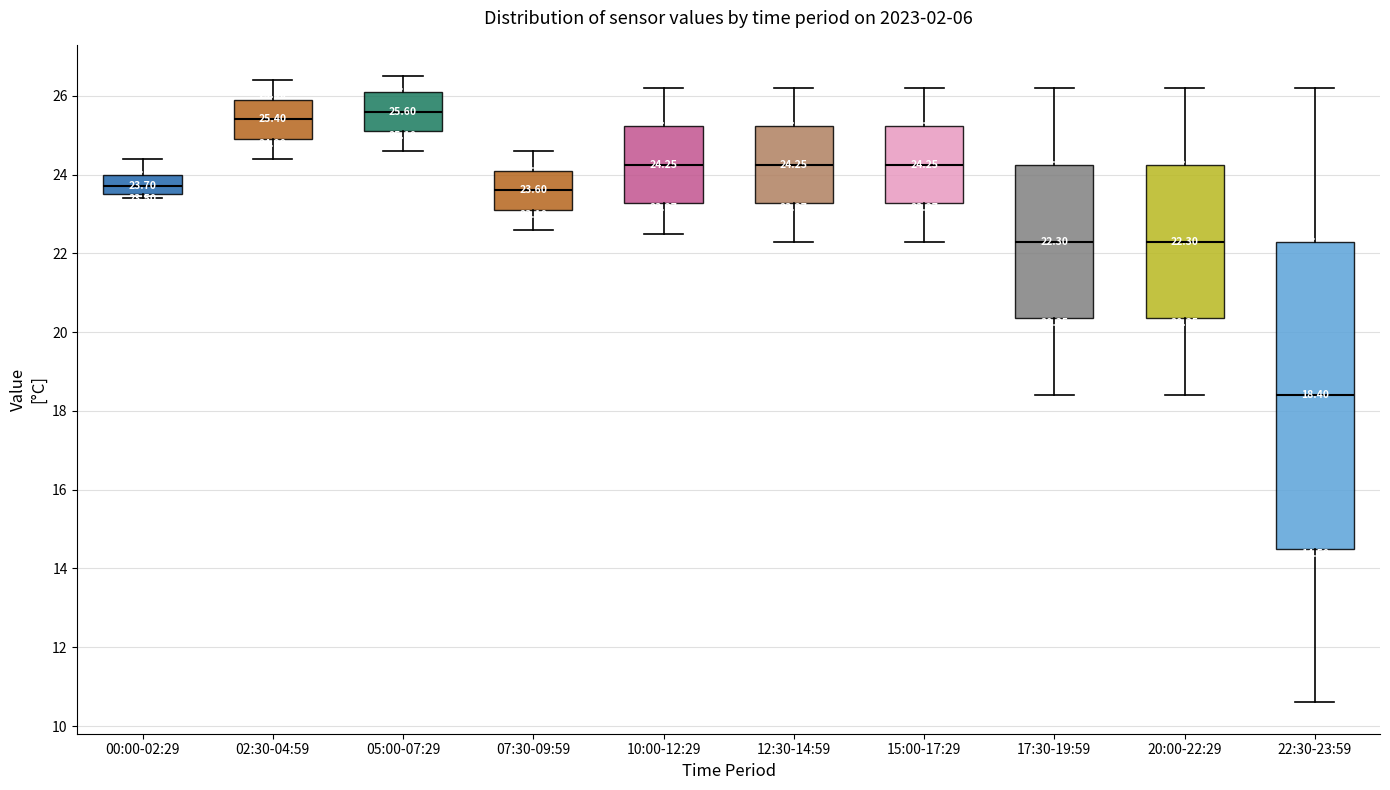

Which box has the highest median line?

05:00-07:29